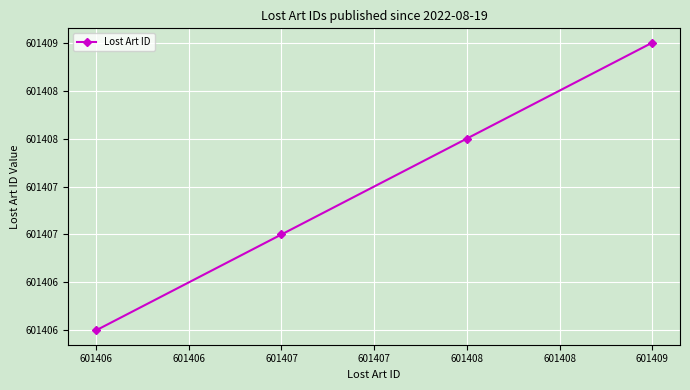

Does the chart have visible grid lines?

Yes